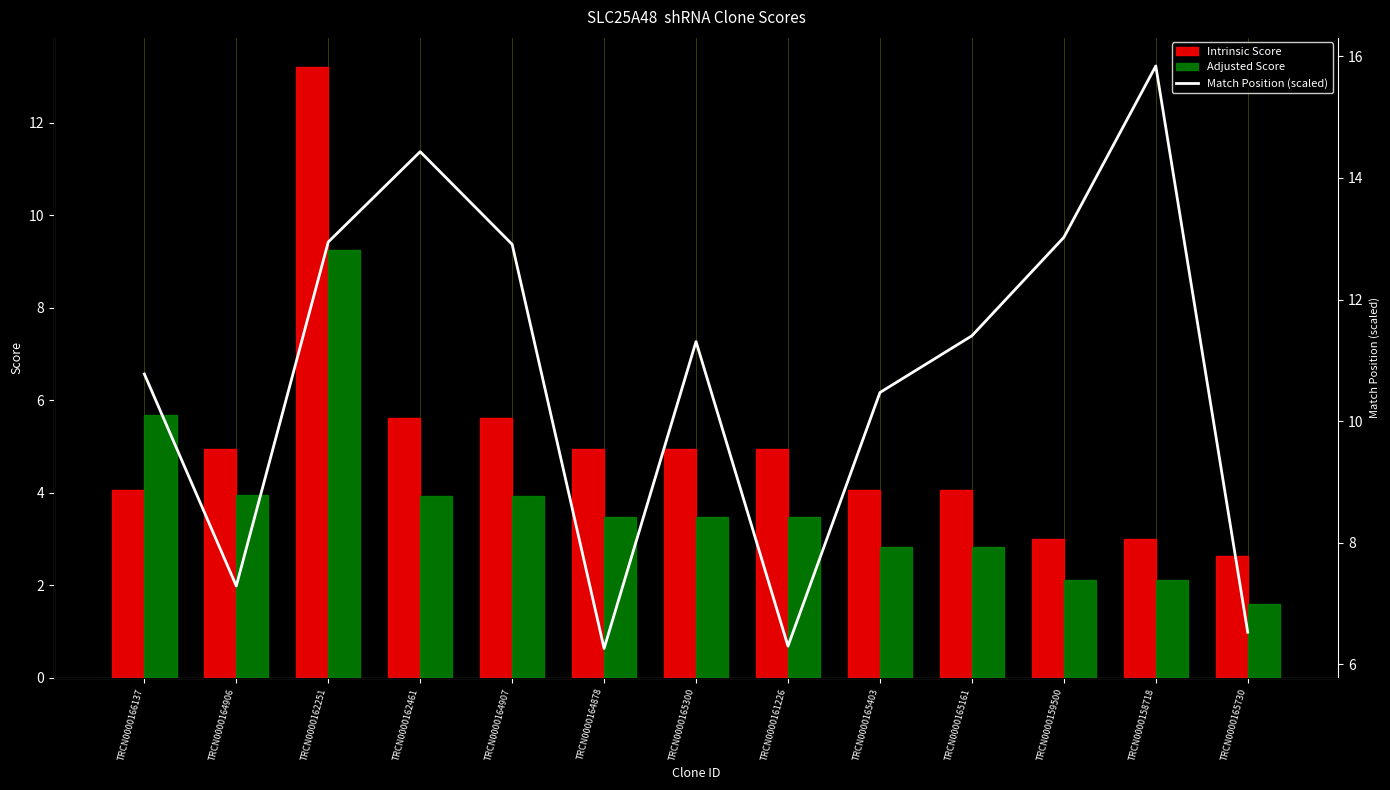

Which series has the largest total across all categories?

Match Position (scaled)